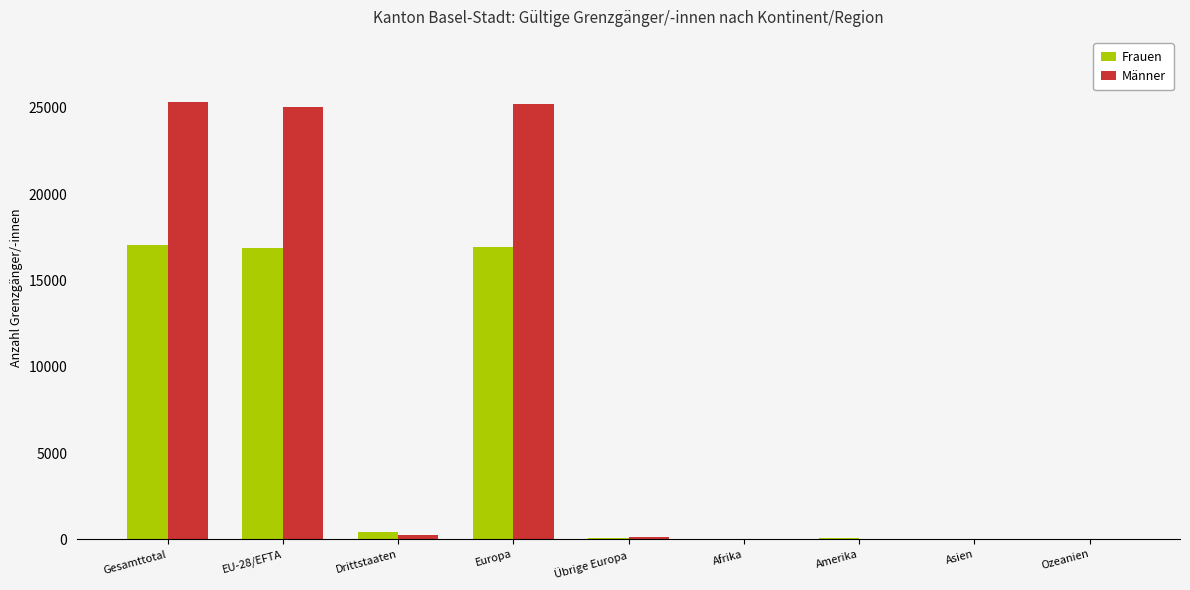

The Frauen series shows 447 at Drittstaaten. True or false?

True